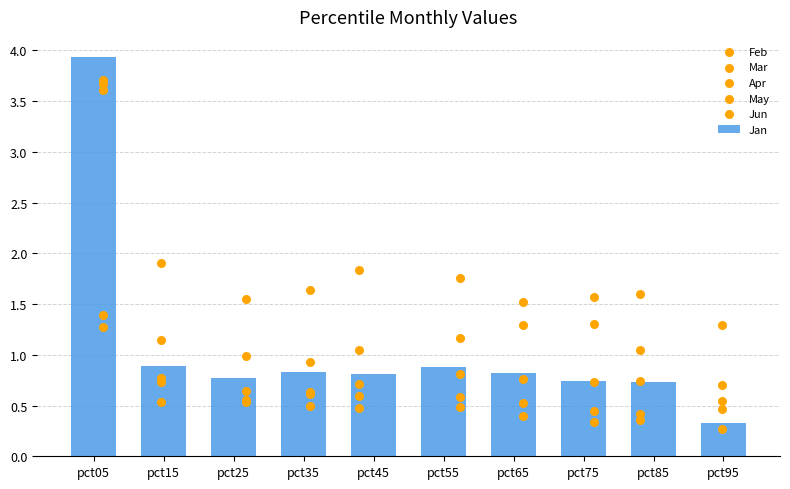

At how many categories does at least one series exceed 2?

1